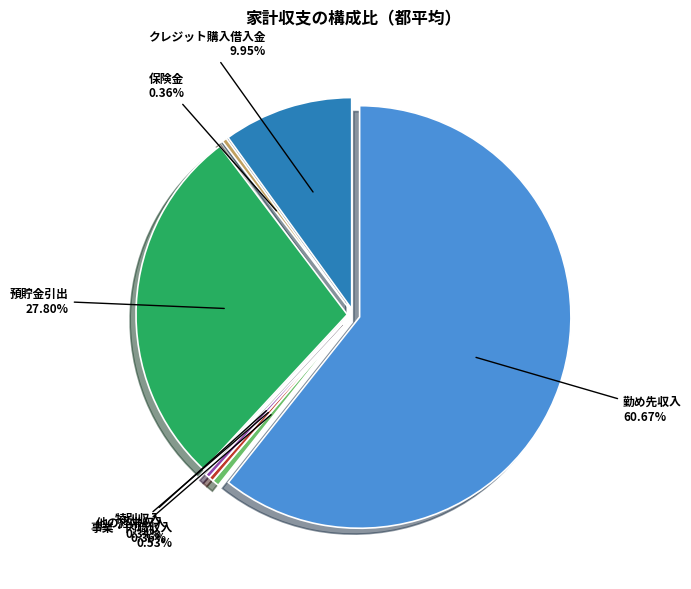

To the nearest percent, what is the difference between the 預貯金引出 and 事業・内職収入 slice percentages?

27%